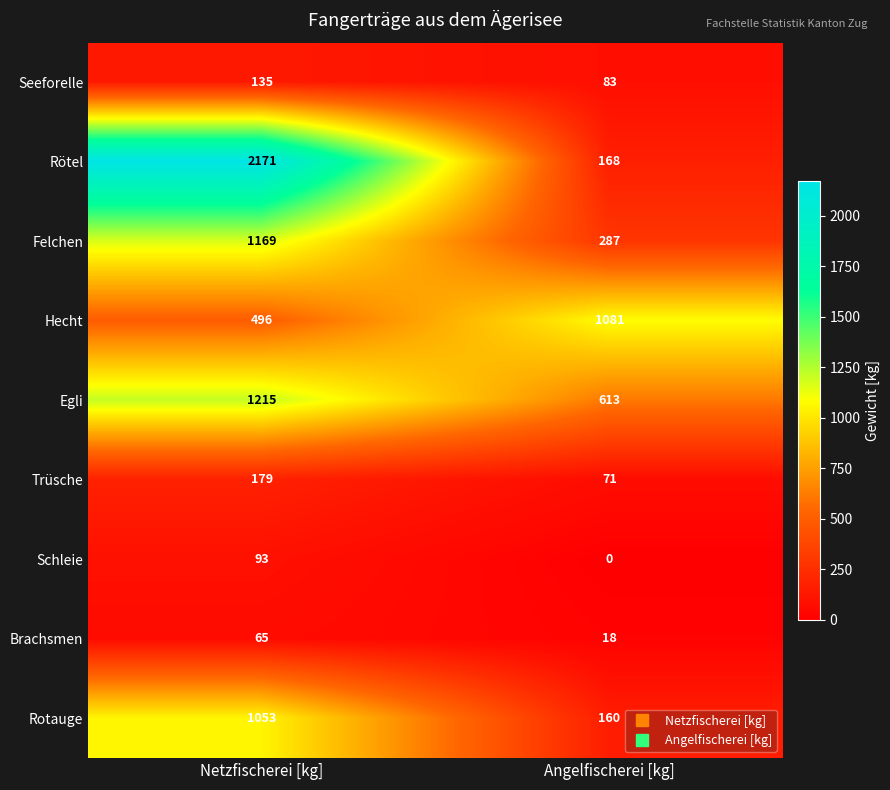

The value of Schleie at Angelfischerei [kg] is -35. True or false?

False